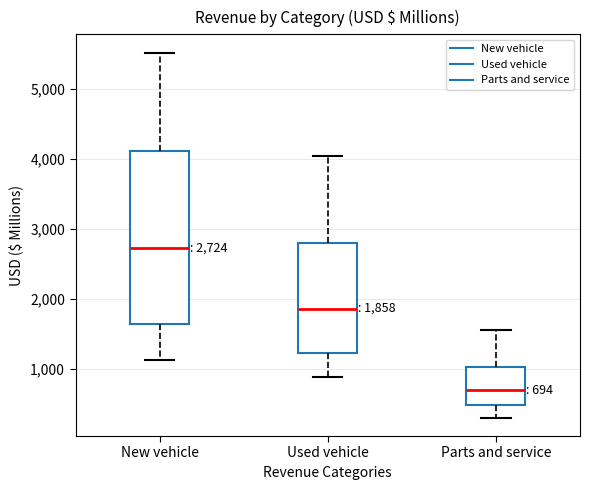

Which box has the lowest median line?

Parts and service